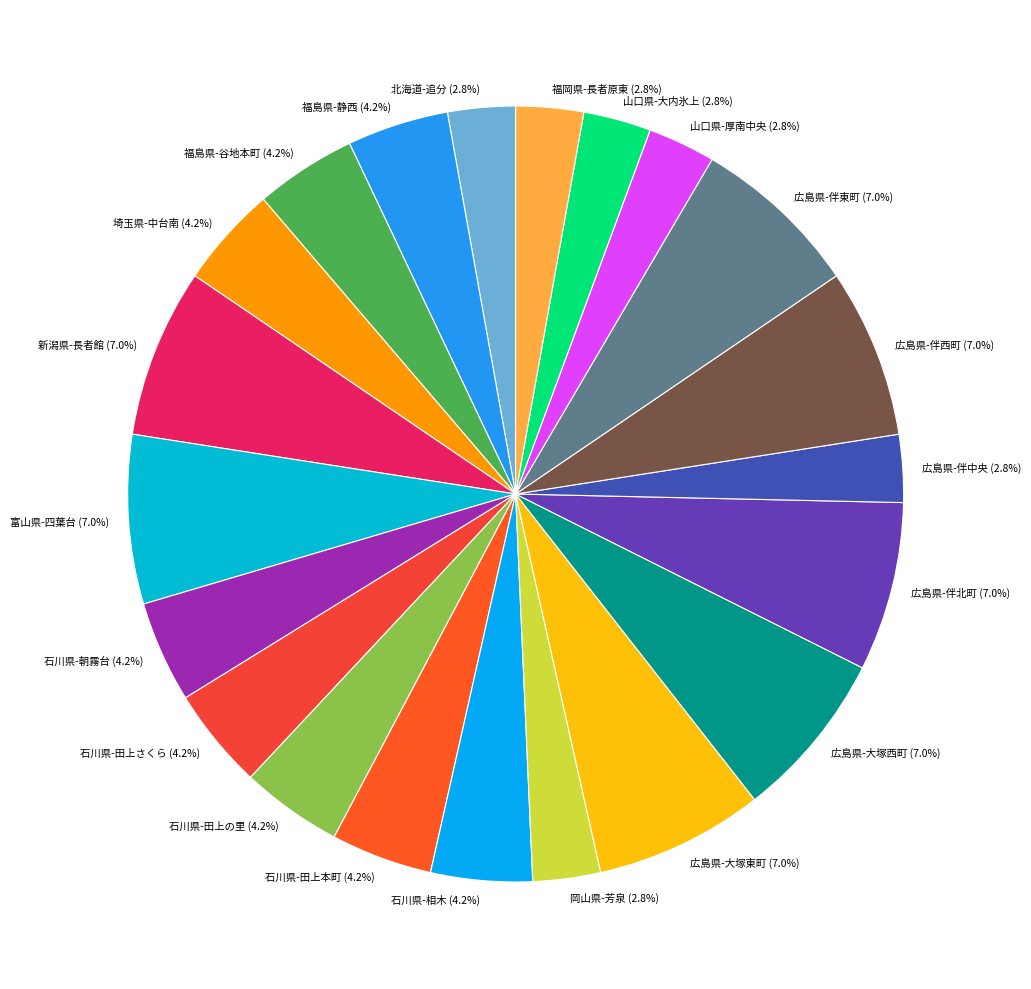

How much of the chart is everything except 広島県-伴中央?

97.2%